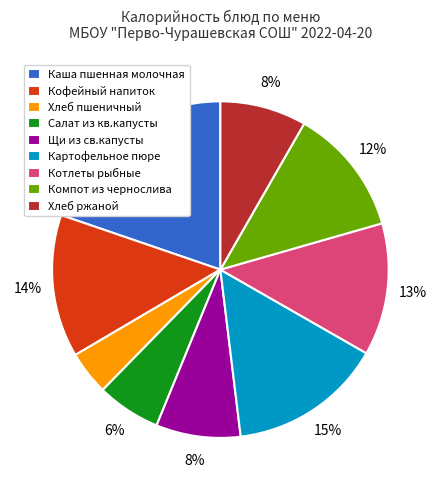

The Хлеб ржаной slice represents 15% of the pie. True or false?

False